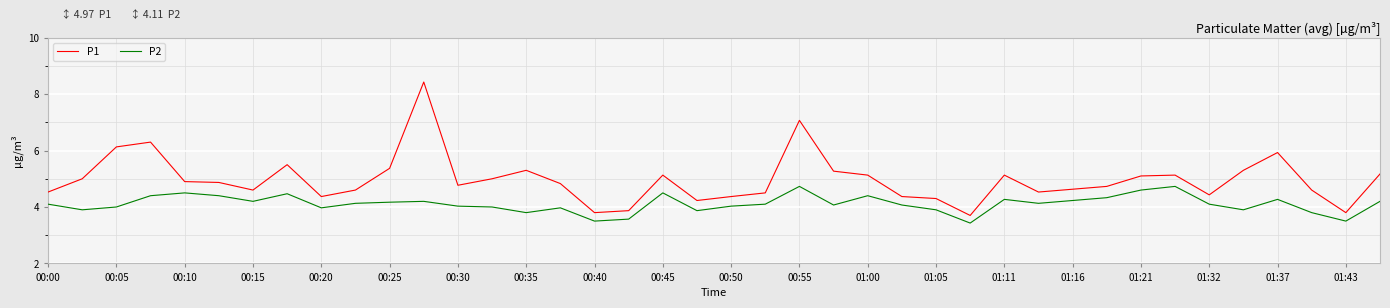

What is the maximum value shown in the chart?

8.4